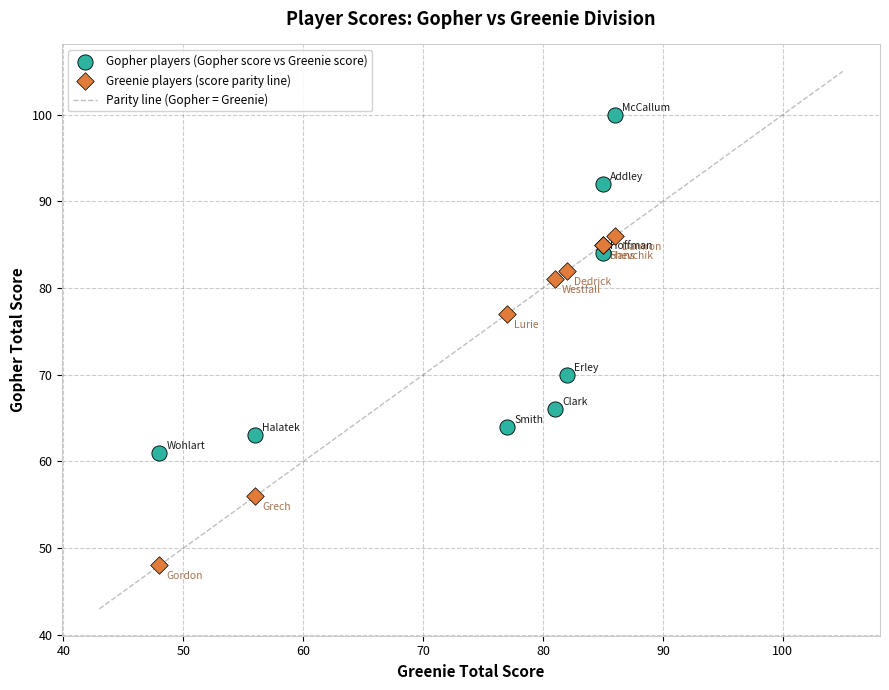

Across all series, what Y value is closest to 74?

77